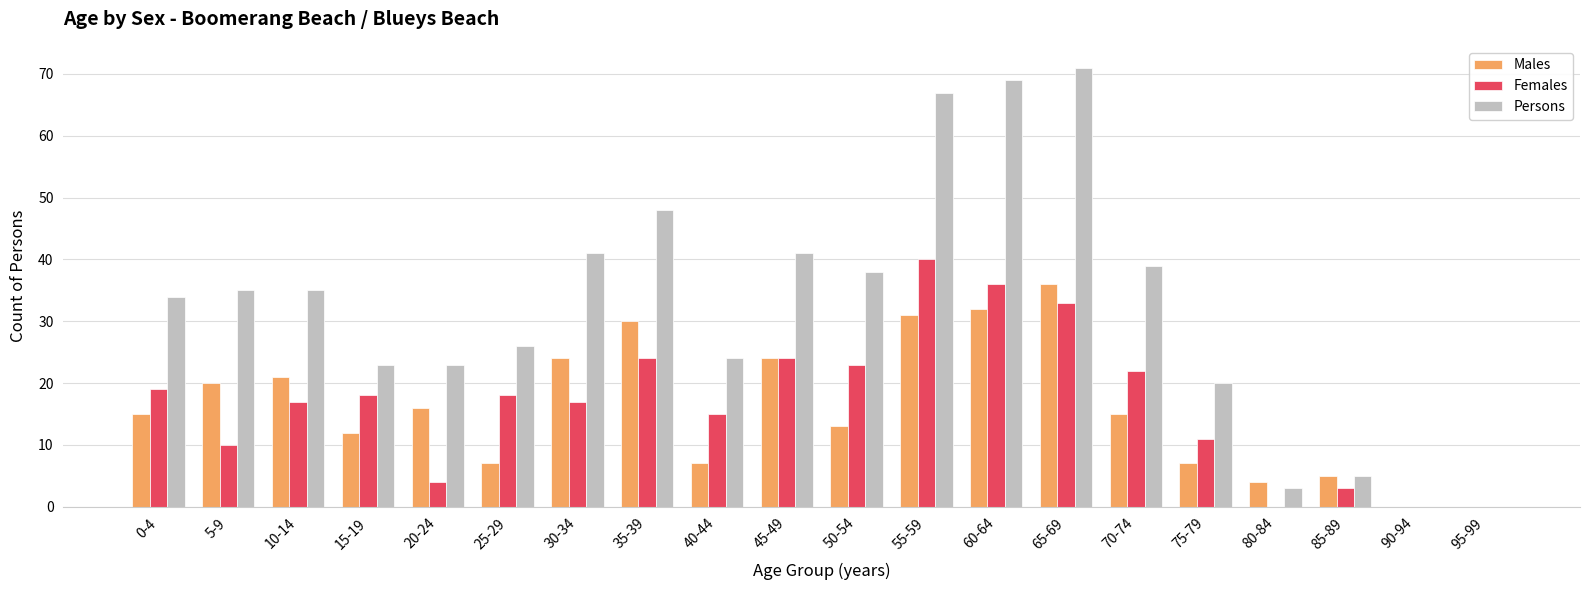

Count the number of categories in the chart.

20